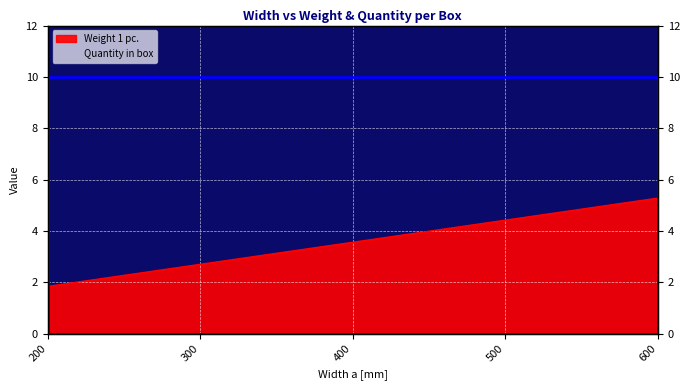

Approximately how many times larger is the value at 200 compared to 500?

0.4